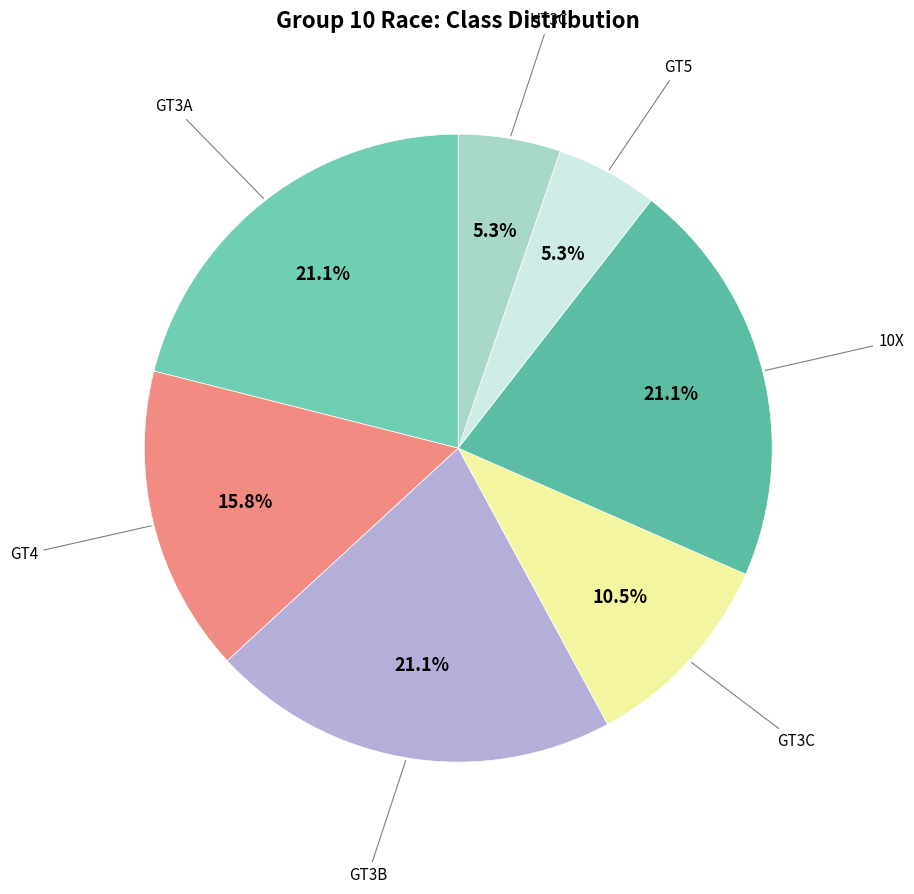

The GT4 slice represents 28% of the pie. True or false?

False